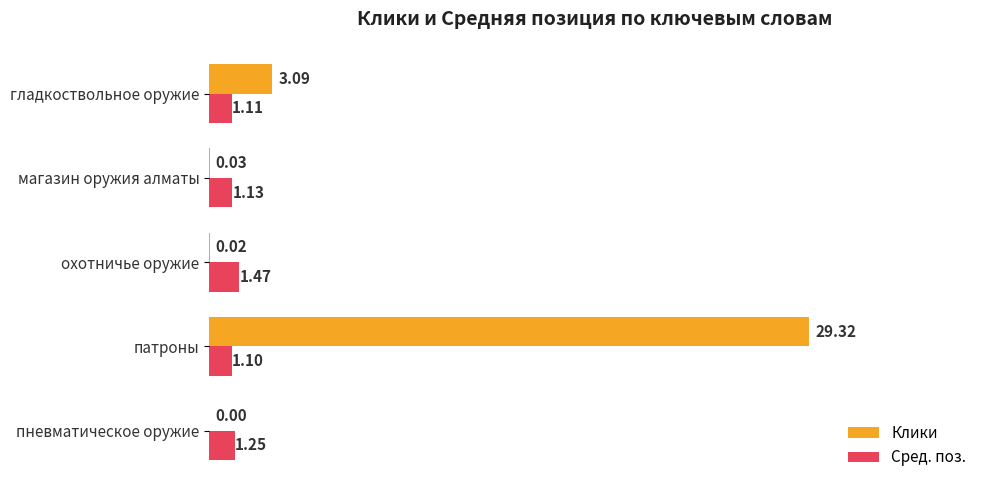

Between патроны and гладкоствольное оружие, which series saw the biggest shift?

Клики